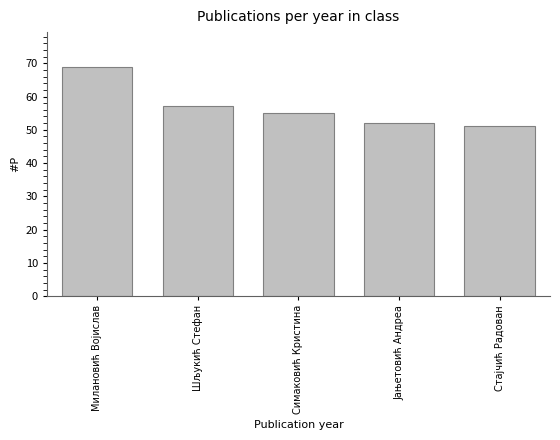

Which label corresponds to the largest value in the chart?

Милановић Војислав